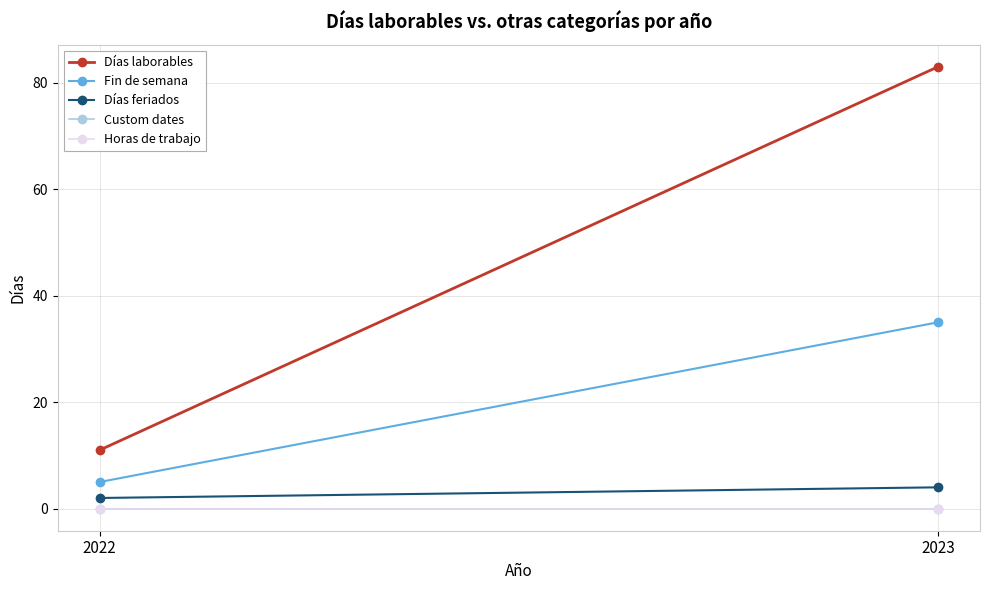

How many series are shown in this chart?

5